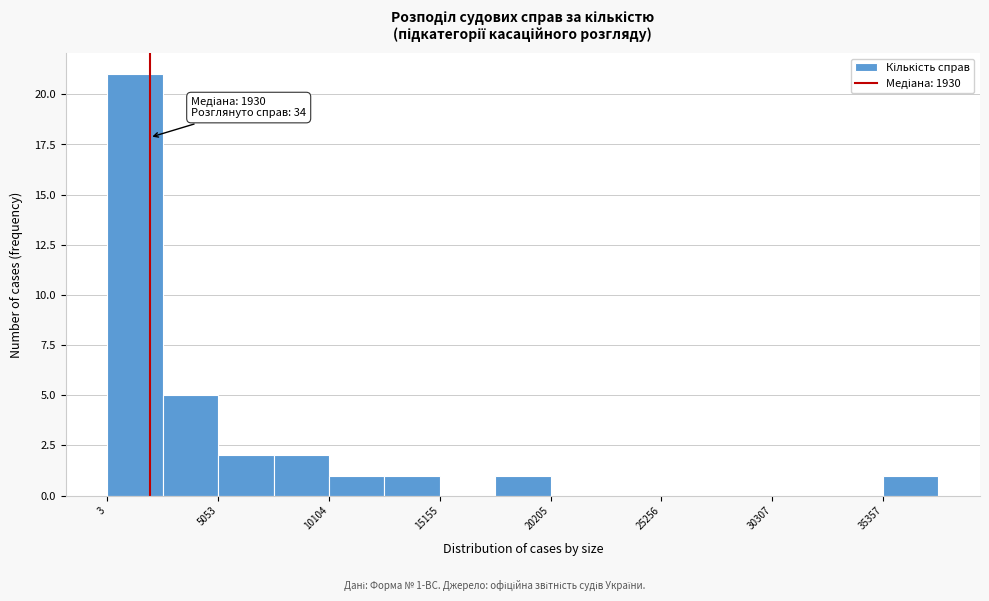

Read against the x-axis, roughly where is the centre of the tallest bar?

1000